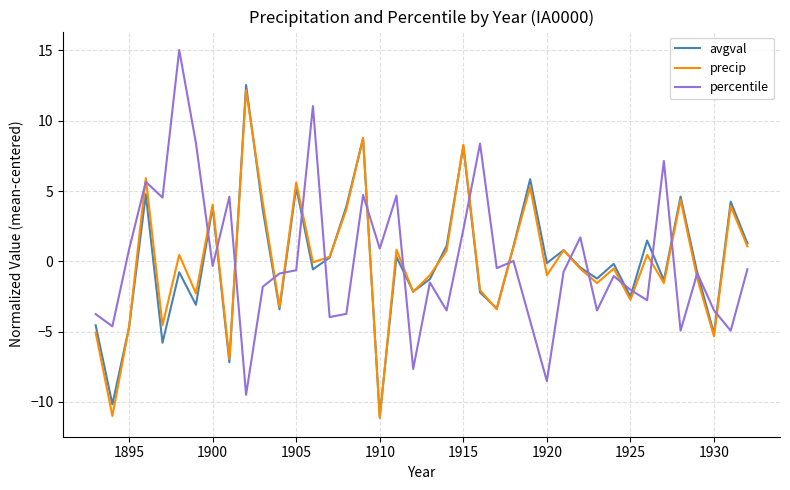

What is the difference between the maximum and minimum values in the avgval series?

23.6